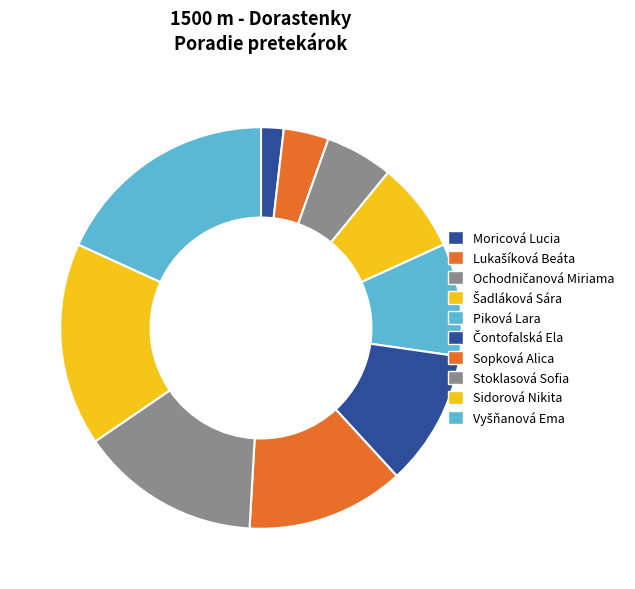

How many slices are in this pie chart?

10